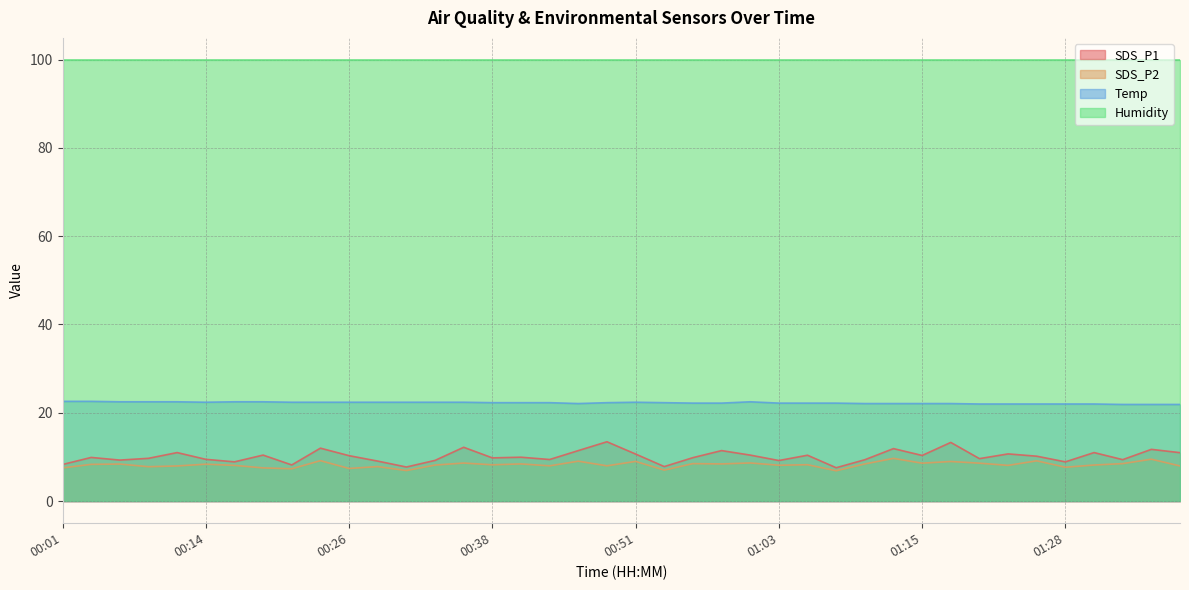

What is the value of the SDS_P1 point at the 5th from the left?

11.0